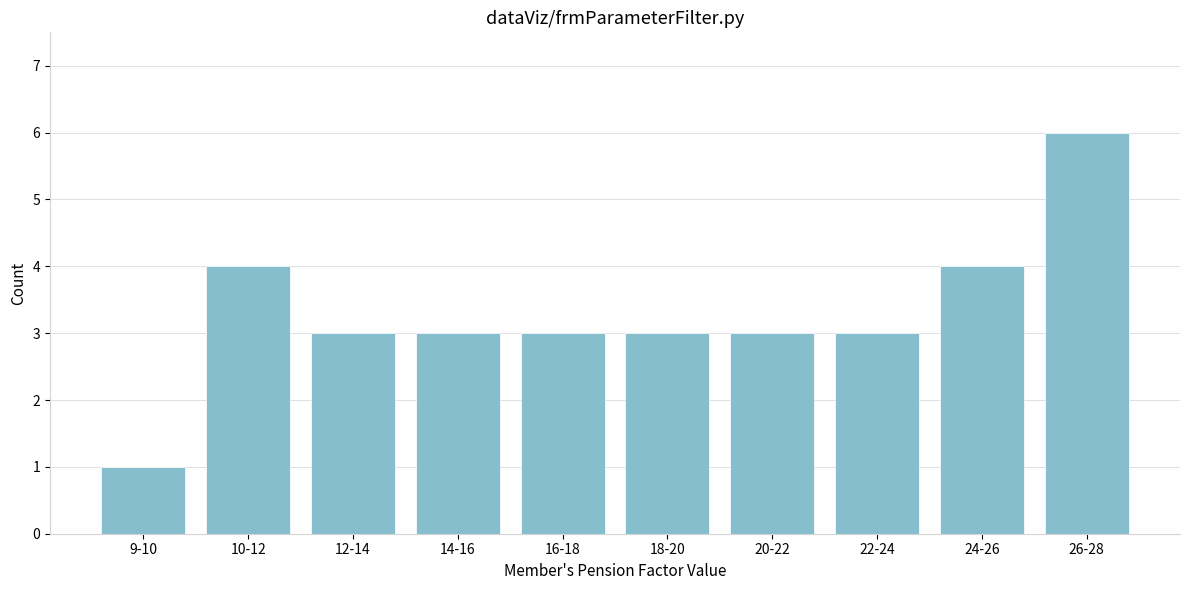

Reading right to left, list all the values displayed in this chart.

6	4	3	3	3	3	3	3	4	1